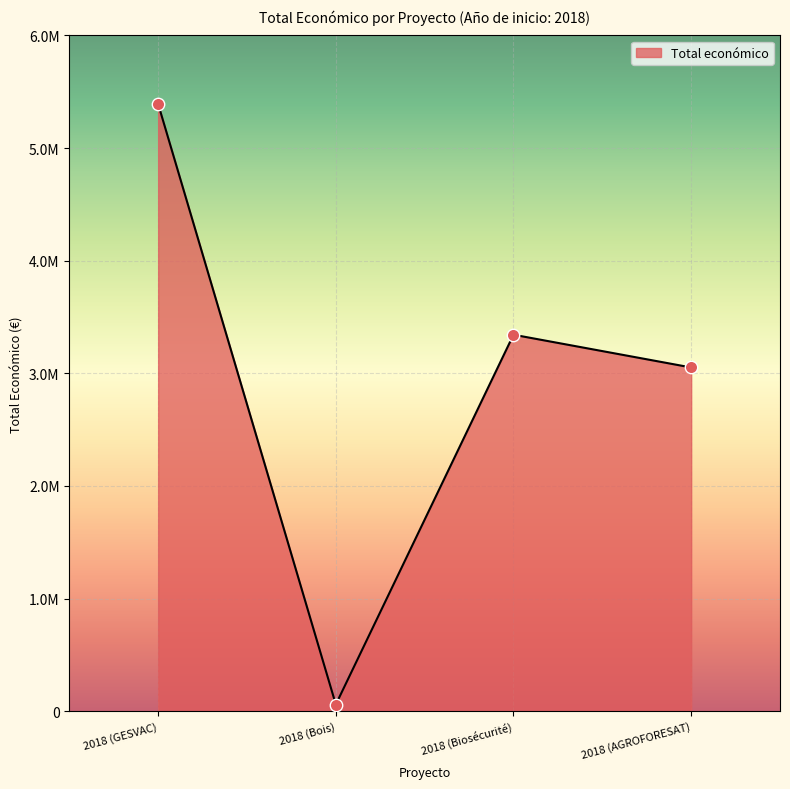

What is the change in value from 2018 (GESVAC) to 2018 (Biosécurité)?

-2048346